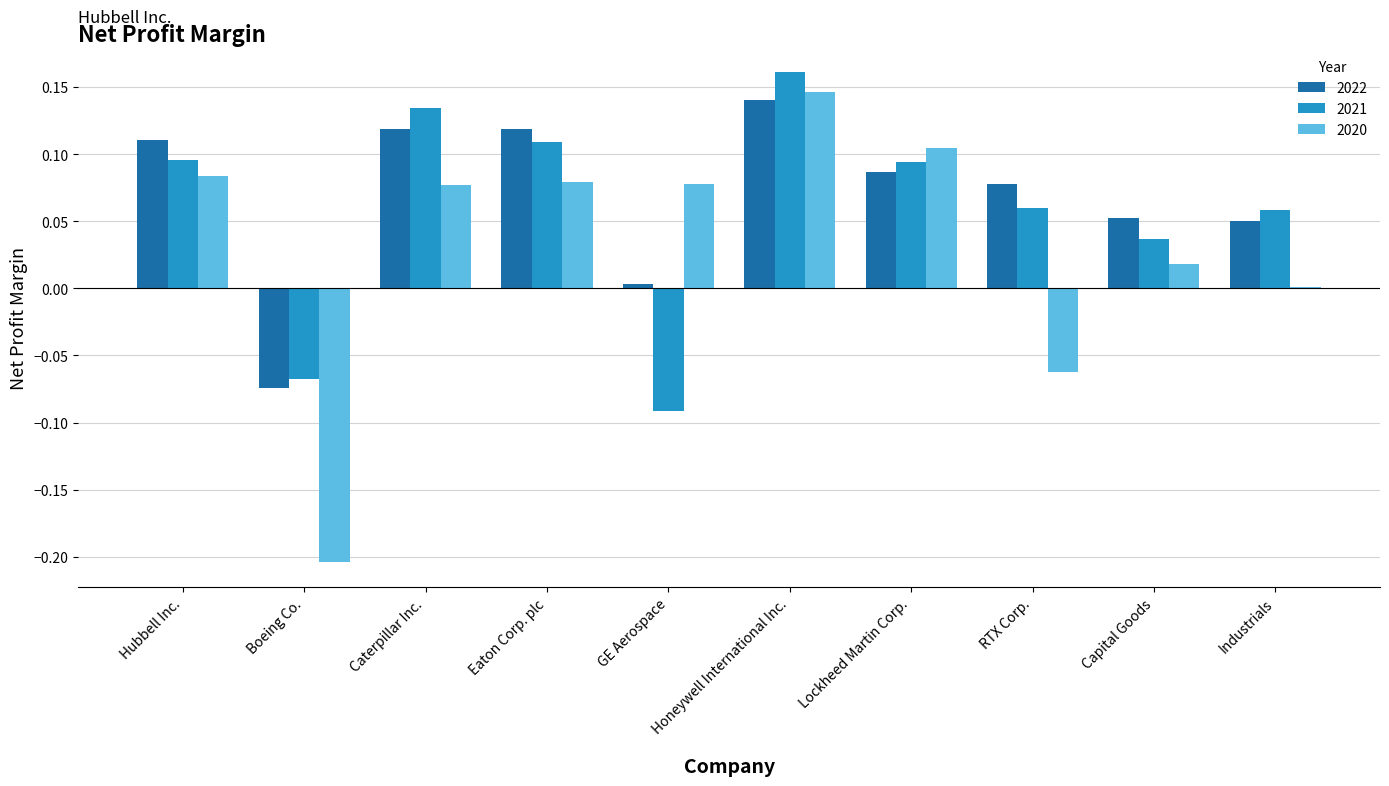

What are all the series names shown in the legend?

2022, 2021, 2020